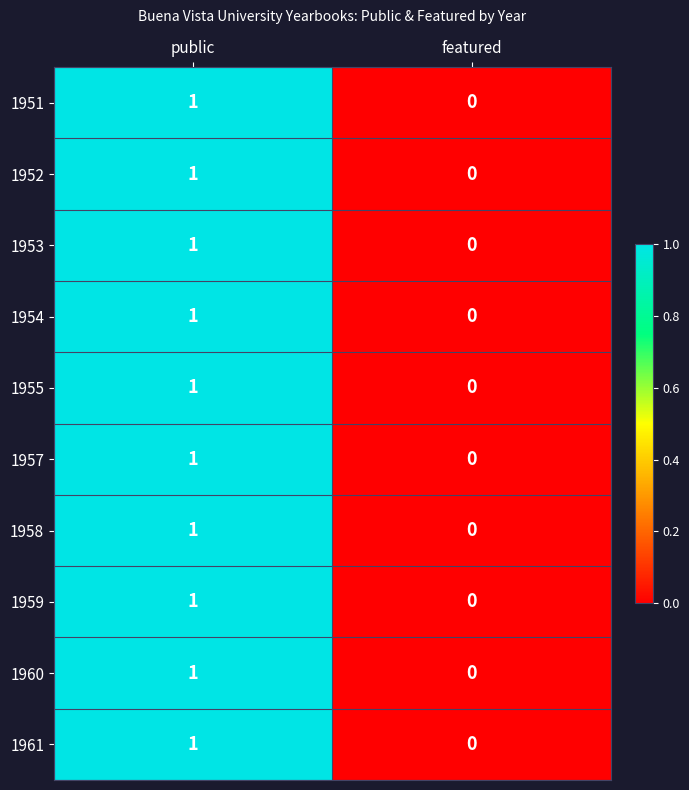

List the labels in order of 1958 value, largest first.

public, featured